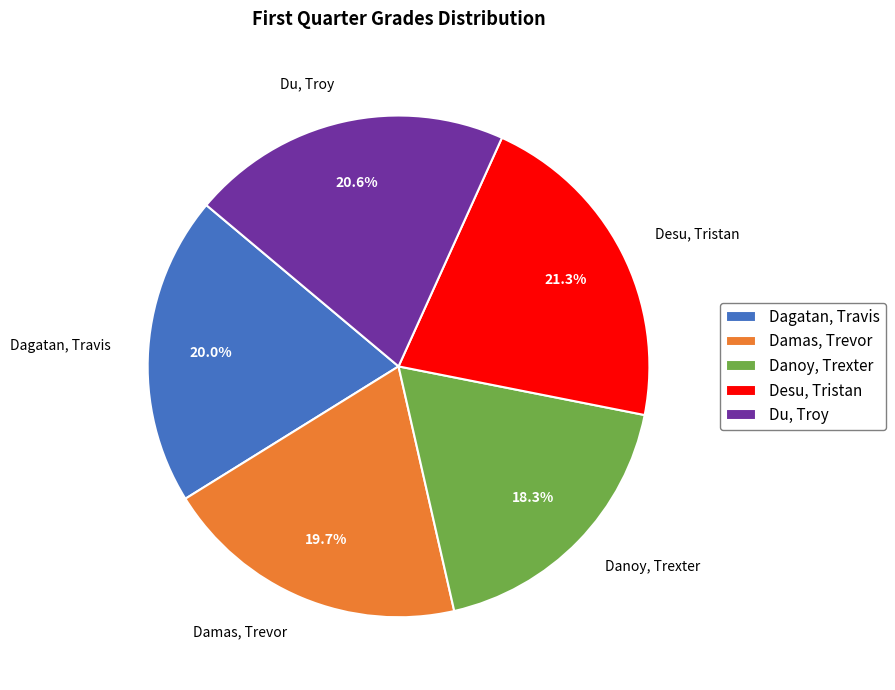

How many segments does this pie chart have?

5